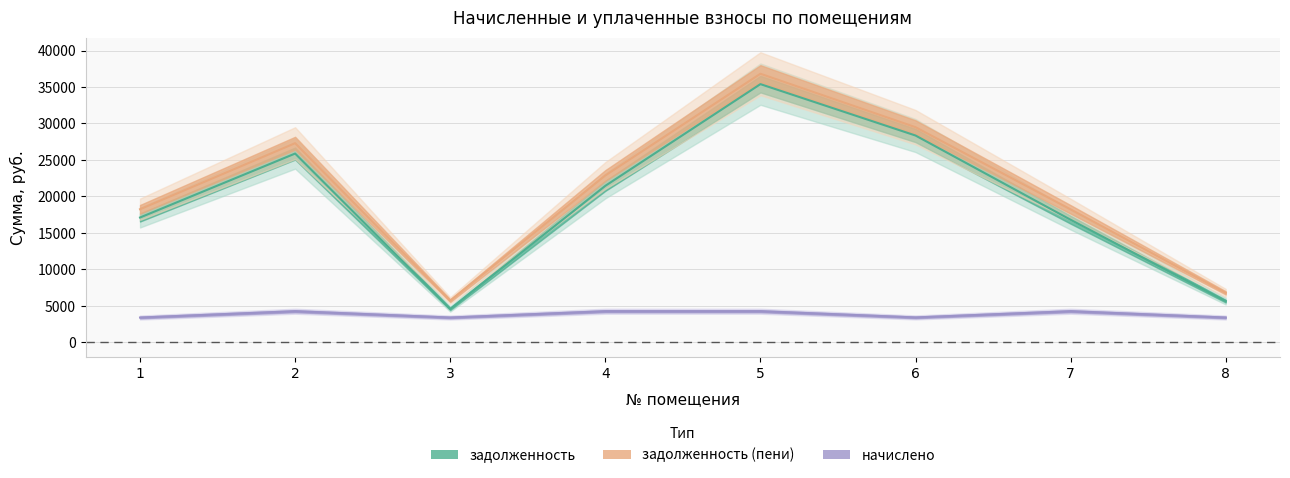

Which series changed the most between 1 and 8?

задолженность (пени)